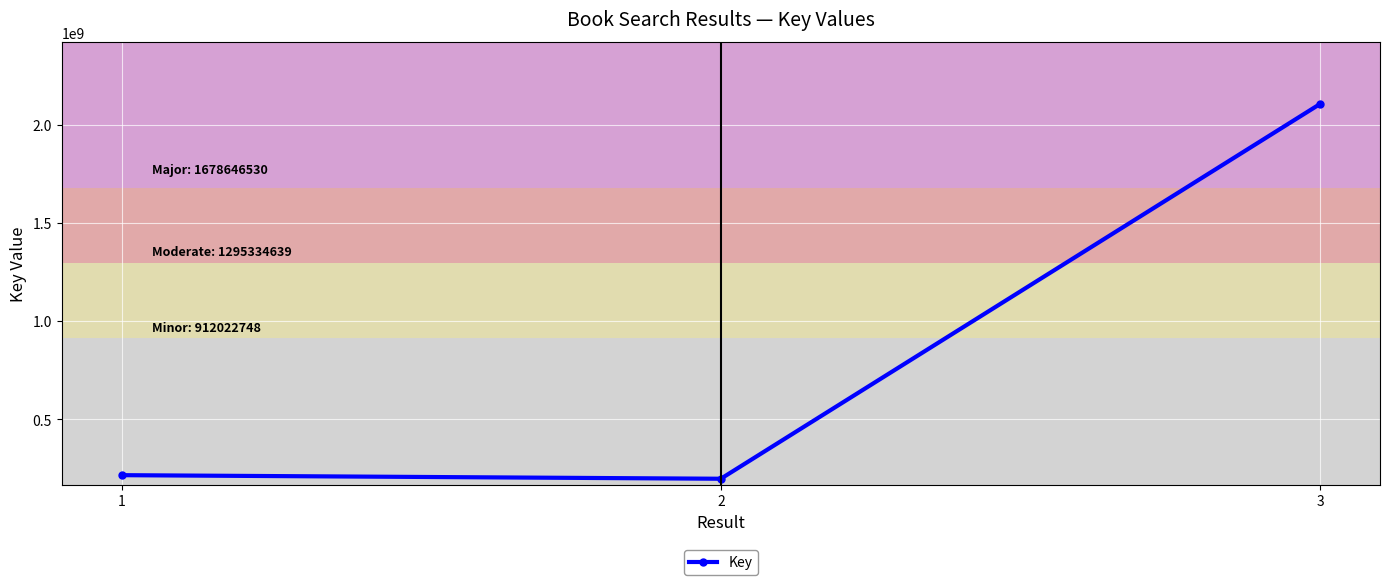

Does the chart have visible grid lines?

Yes